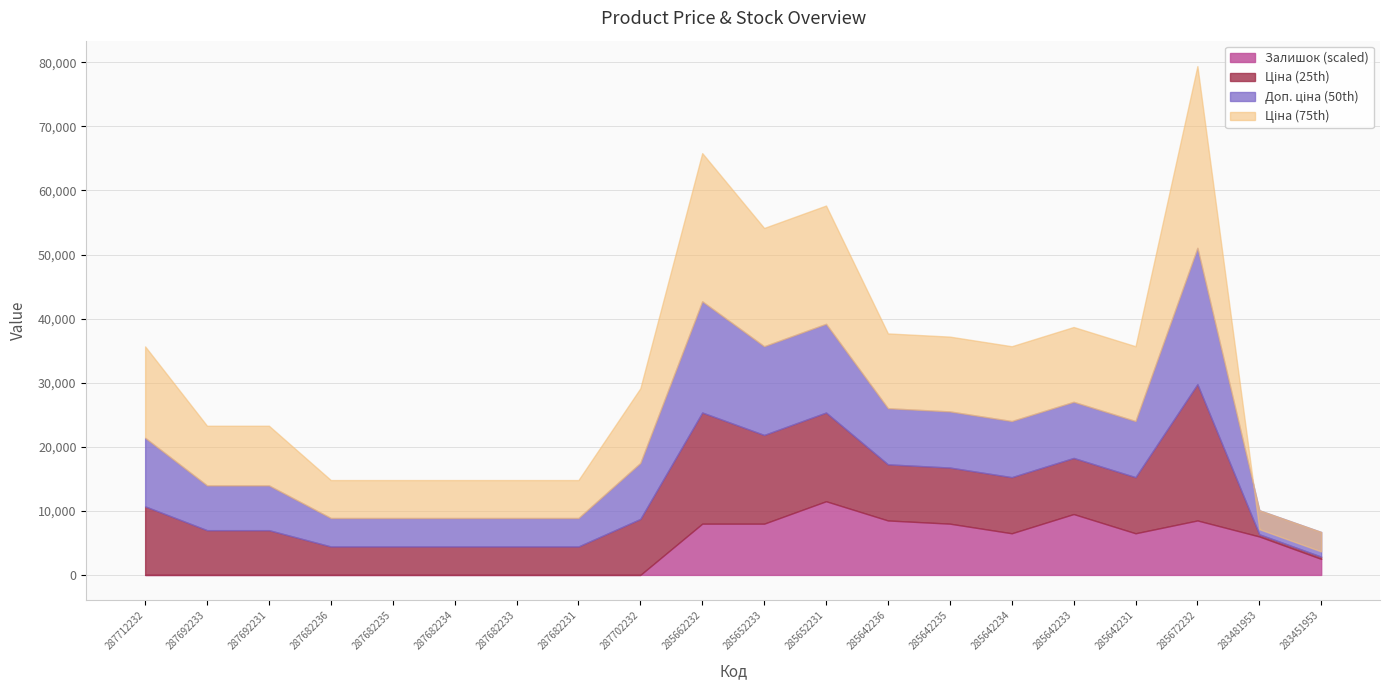

True or false: Доп. ціна and Ціна intersect in this chart.

False